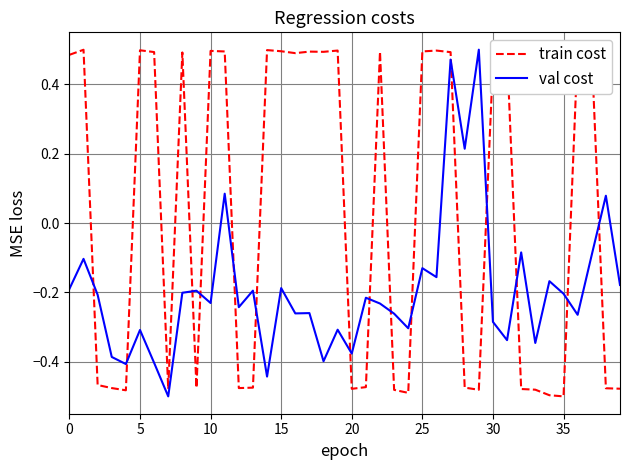

At which category is the sum across all series the highest?

27